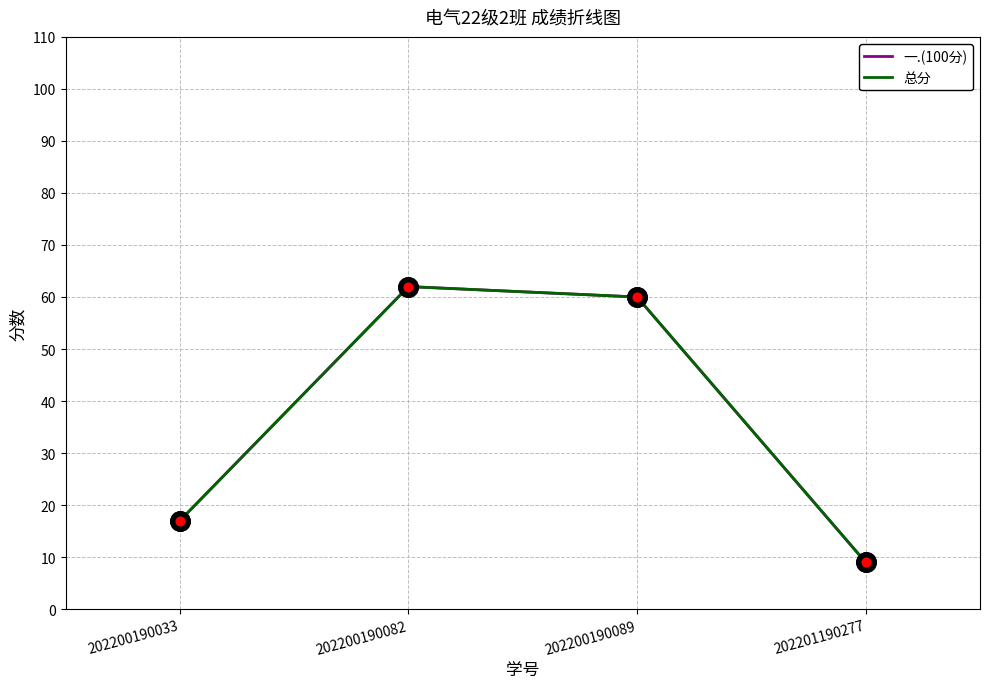

What is the lowest value of the 总分 series?

9